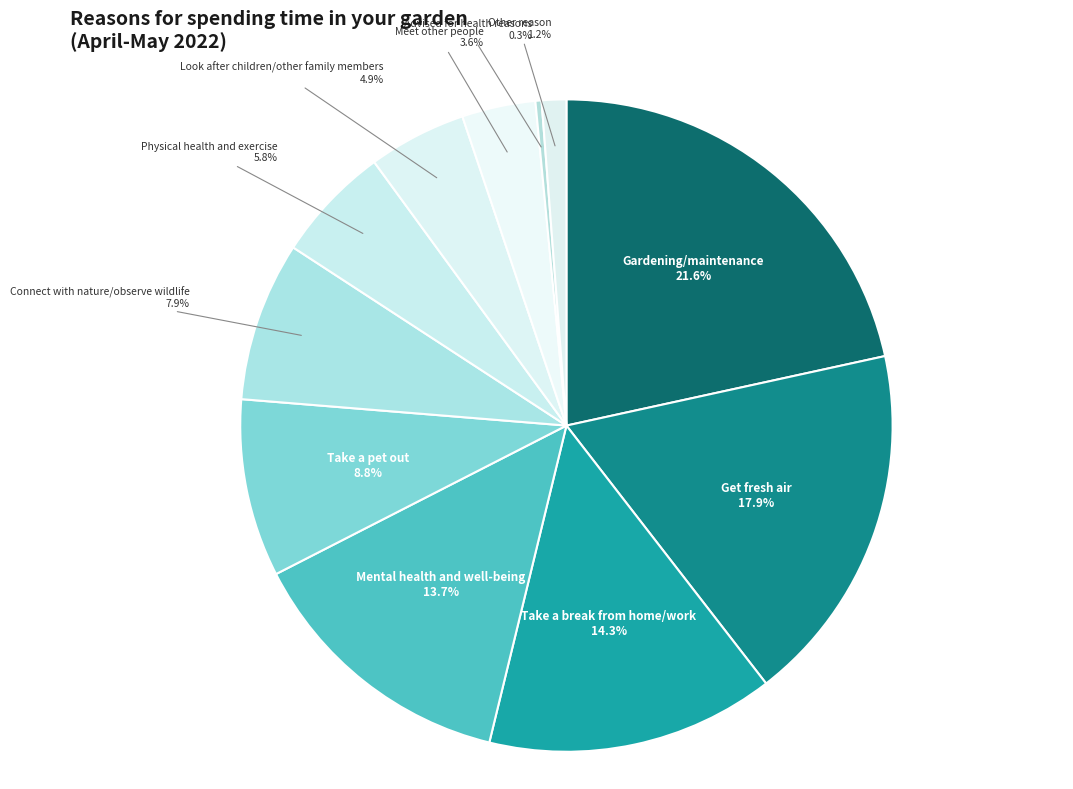

To the nearest percent, what portion does Get fresh air represent?

18%